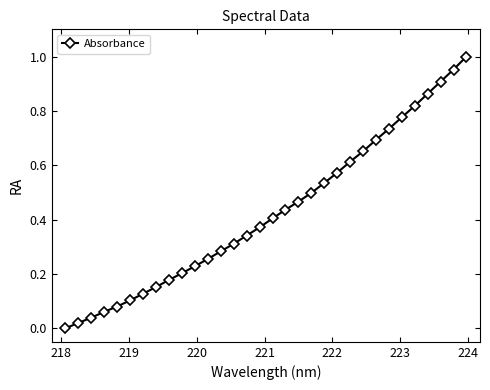

Is this an area chart (filled region under the line)?

No